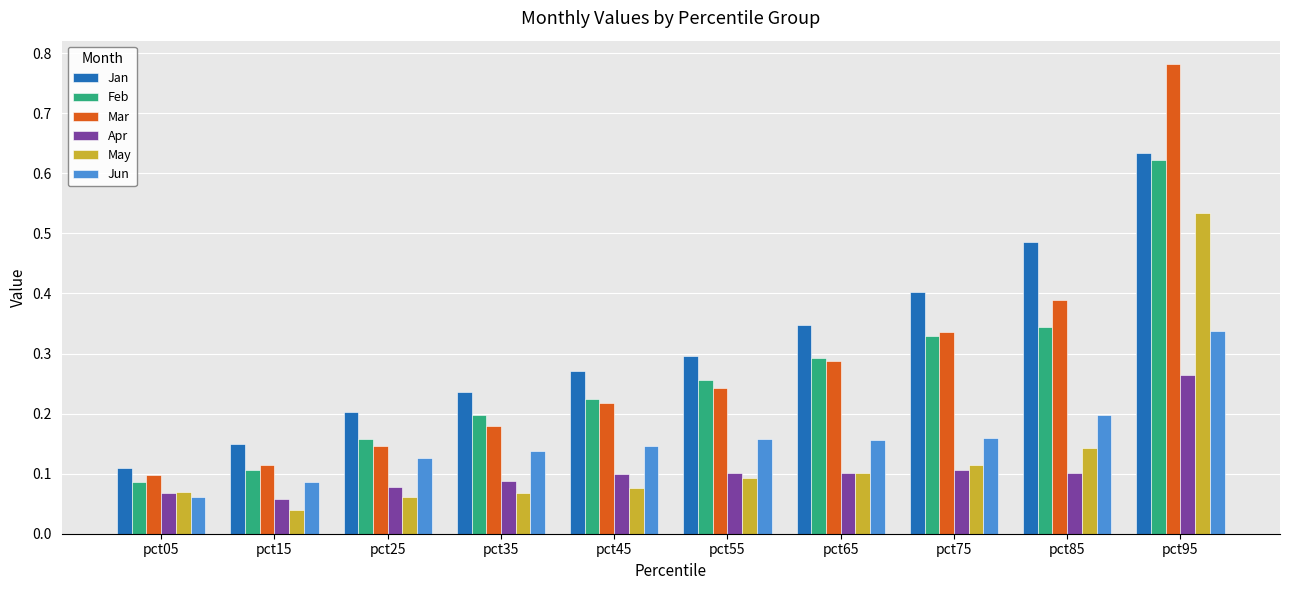

How many distinct data groups are displayed?

6